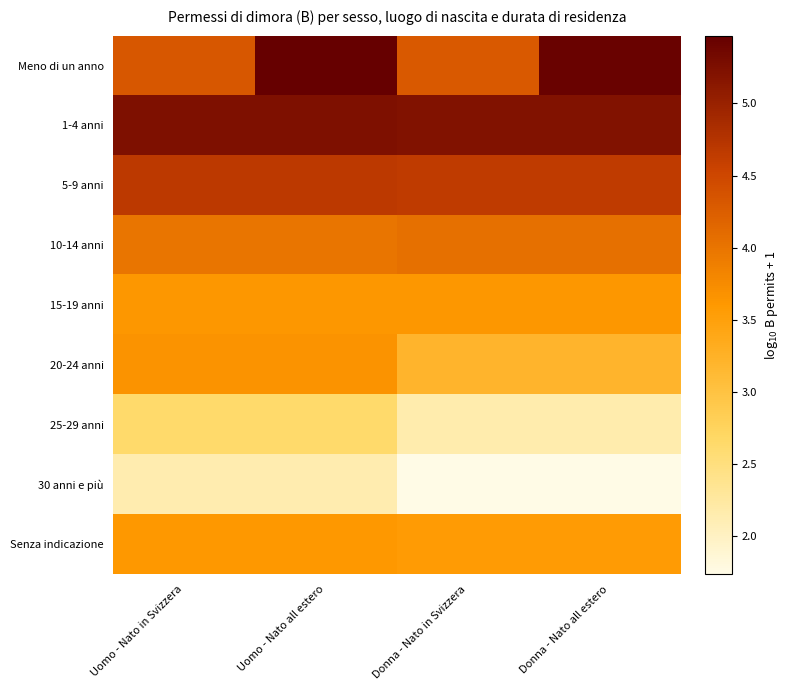

Between Donna - Nato in Svizzera and Uomo - Nato all estero, which is larger?

Uomo - Nato all estero